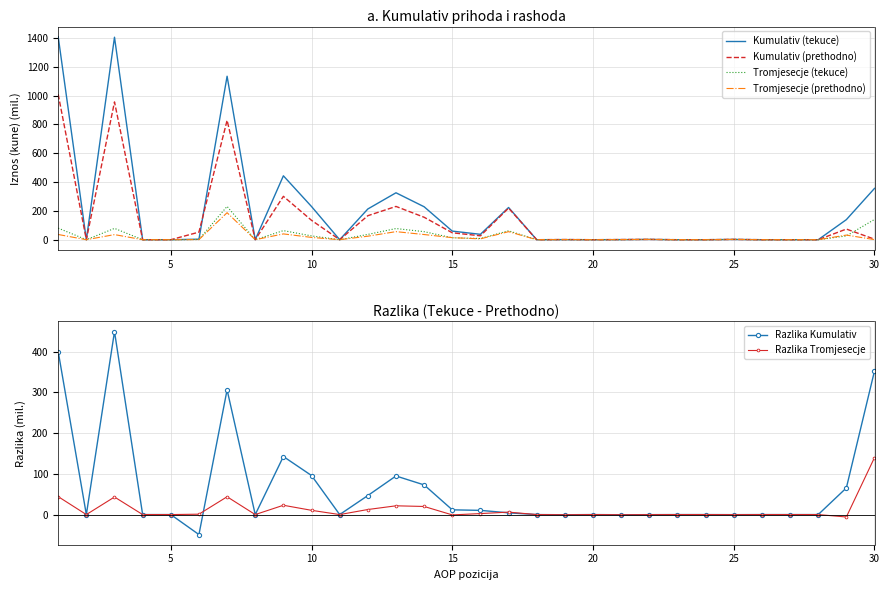

How many negative values does the Razlika Kumulativ series have?

5